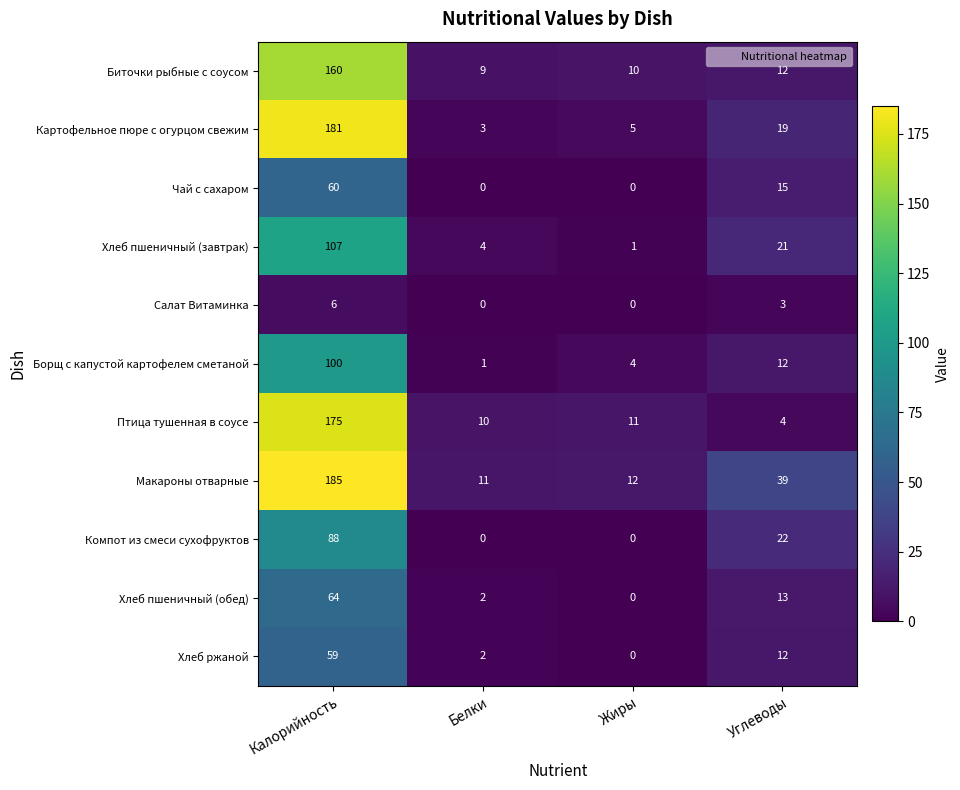

What is the sum of all Чай с сахаром values?

75